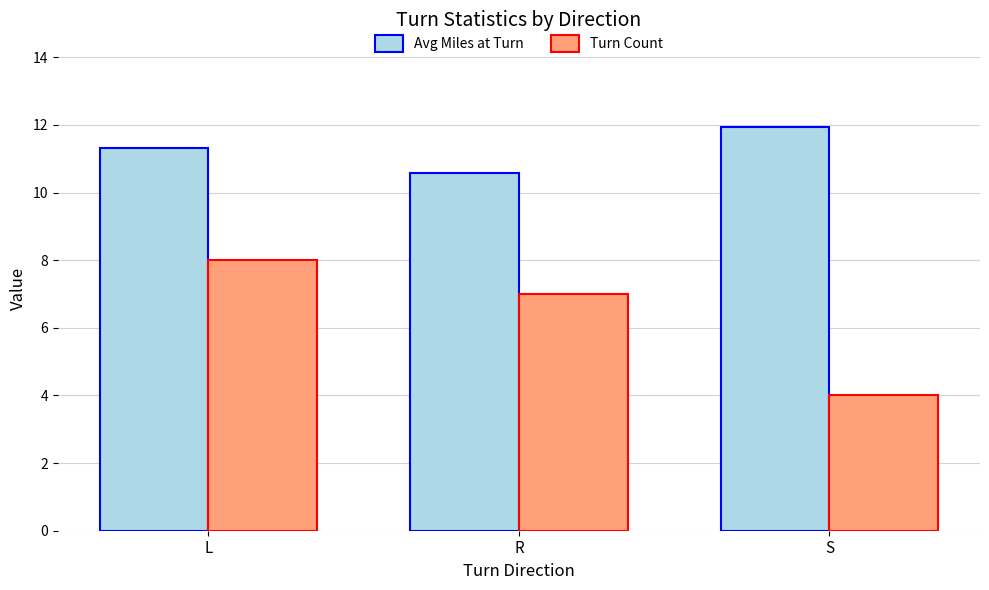

True or false: Avg Miles at Turn has a value of 7.9 at S.

False